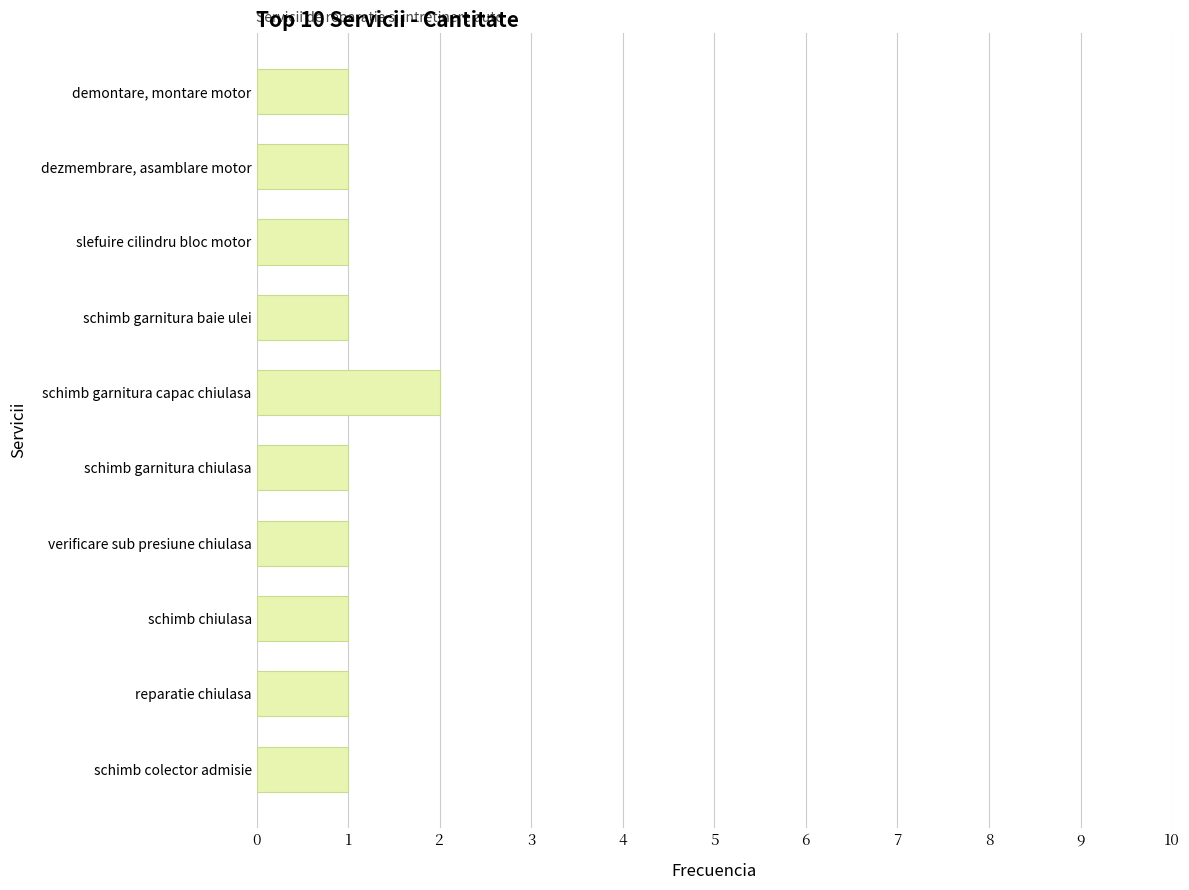

Reading bottom to top, transcribe all the data shown in this chart.

schimb colector admisie=1	reparatie chiulasa=1	schimb chiulasa=1	verificare sub presiune chiulasa=1	schimb garnitura chiulasa=1	schimb garnitura capac chiulasa=2	schimb garnitura baie ulei=1	slefuire cilindru bloc motor=1	dezmembrare, asamblare motor=1	demontare, montare motor=1